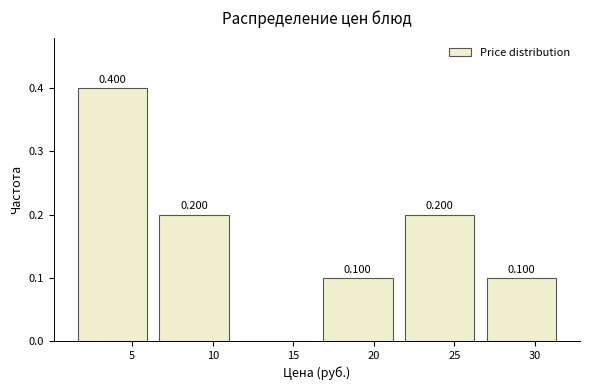

Which range on the x-axis has the tallest bar?

1.0 to 6.5